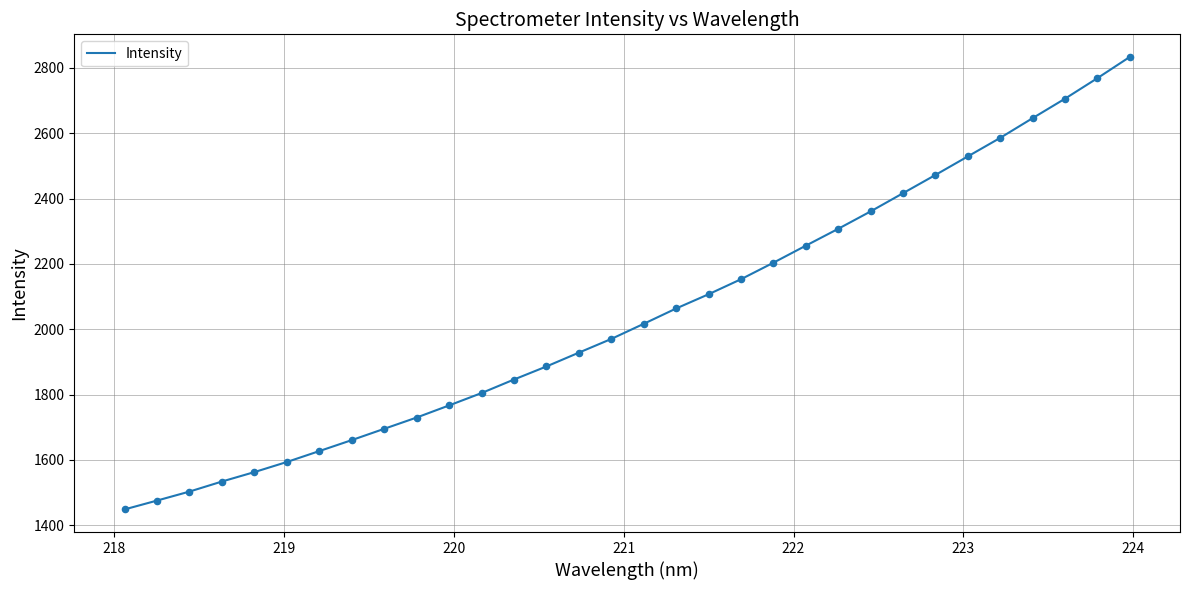

What is the maximum value shown in the chart?

2833.1